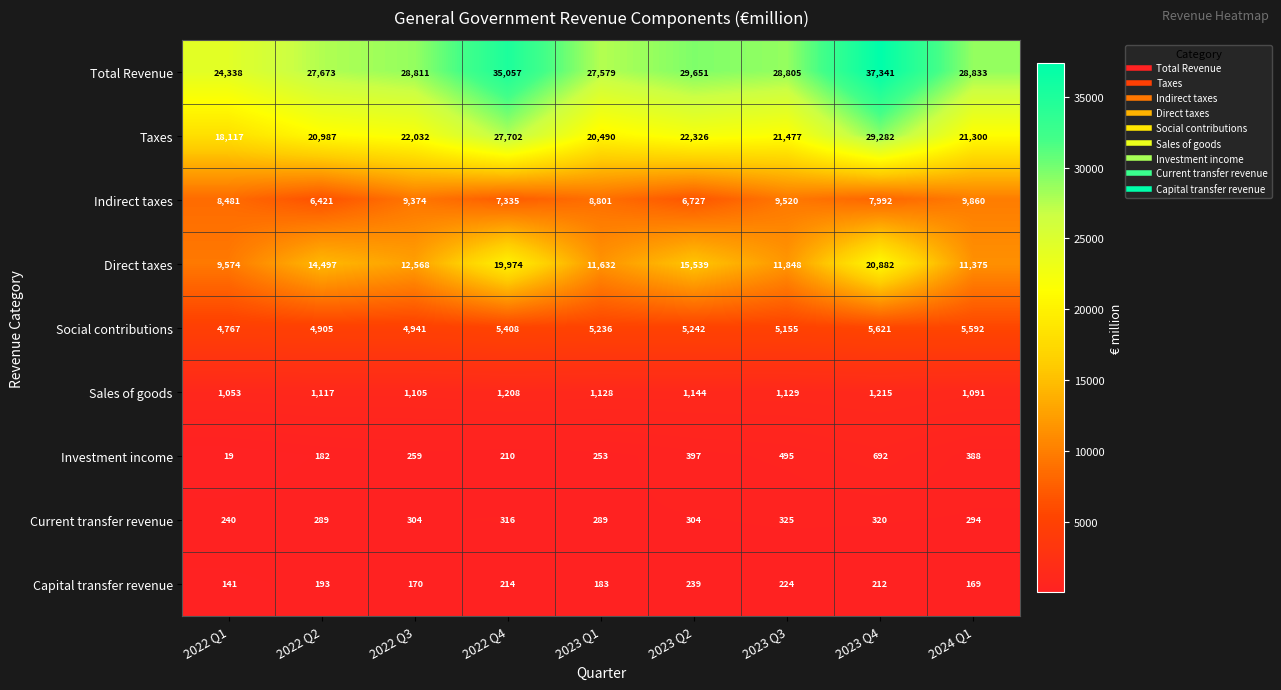

What is the difference between the highest and lowest values at 2022 Q3?

28641